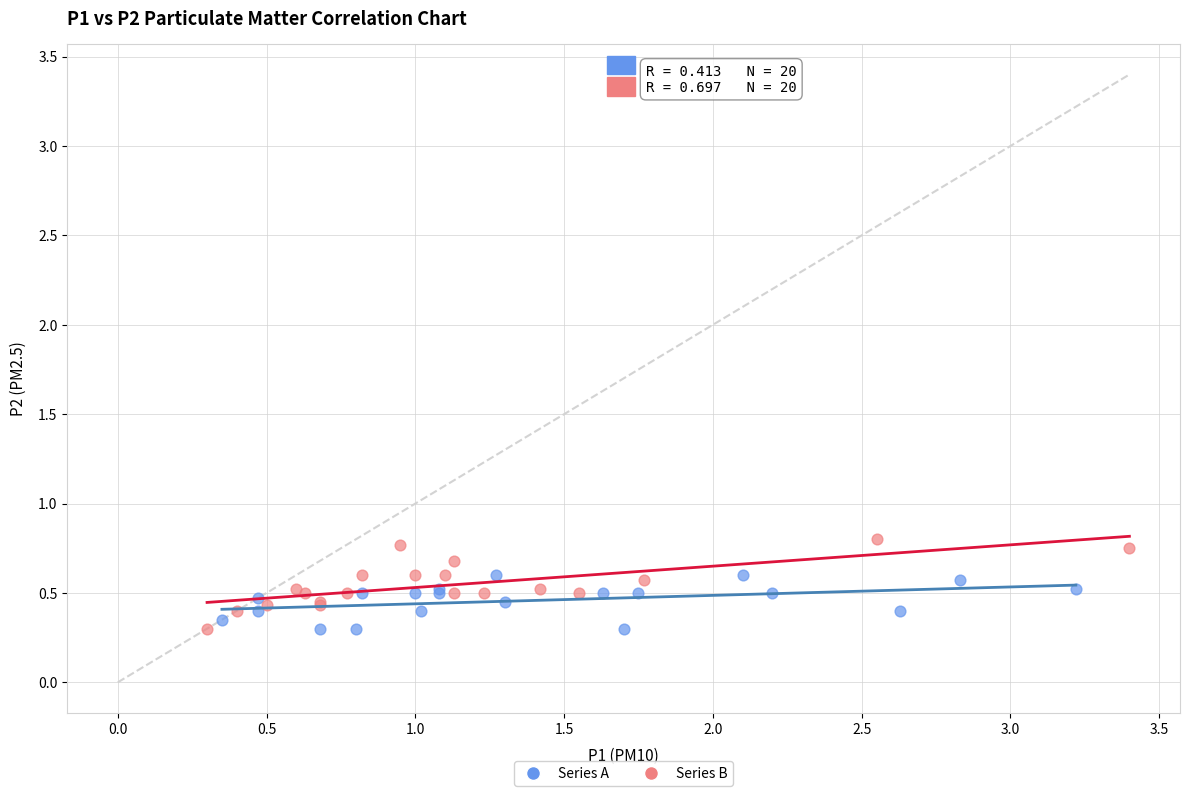

Which series contains the highest Y value?

Series B